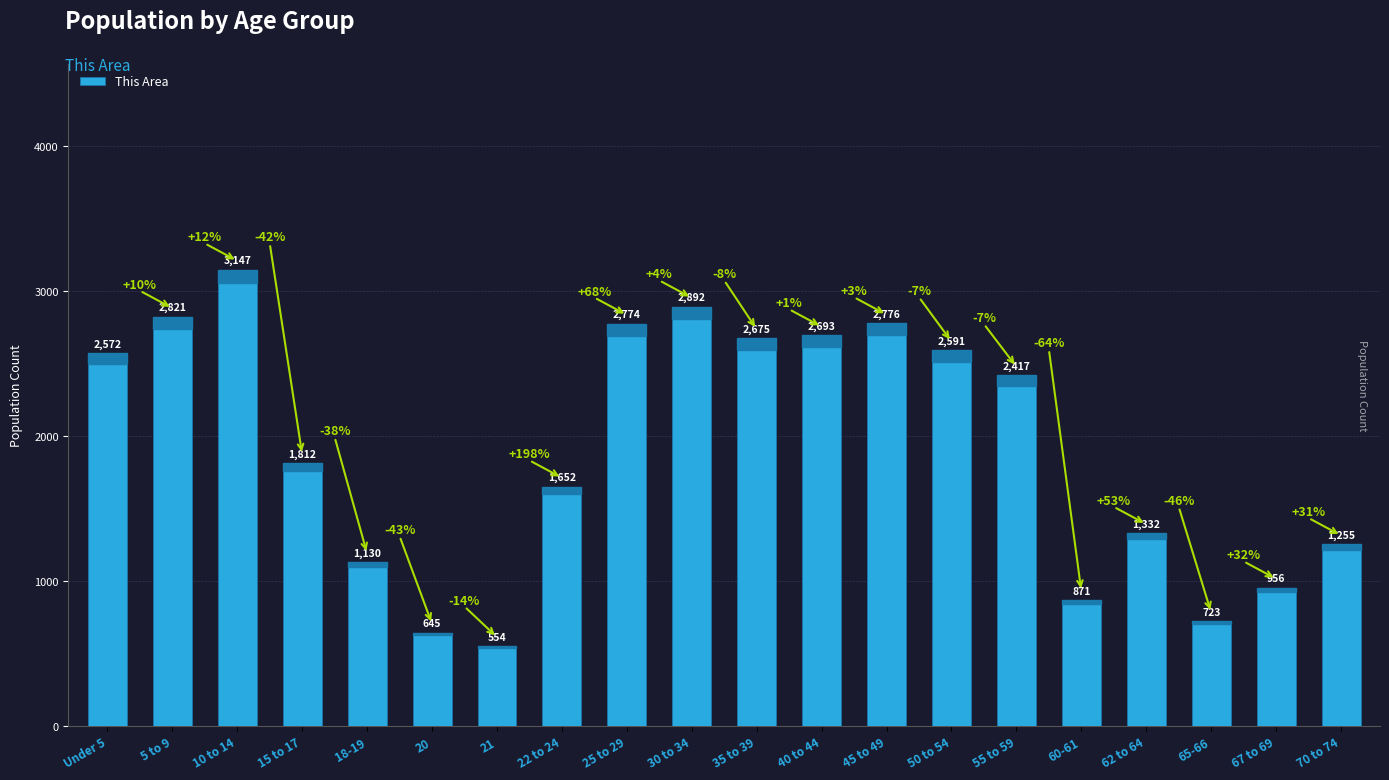

What is the value of the 2nd bar from the left?

2821